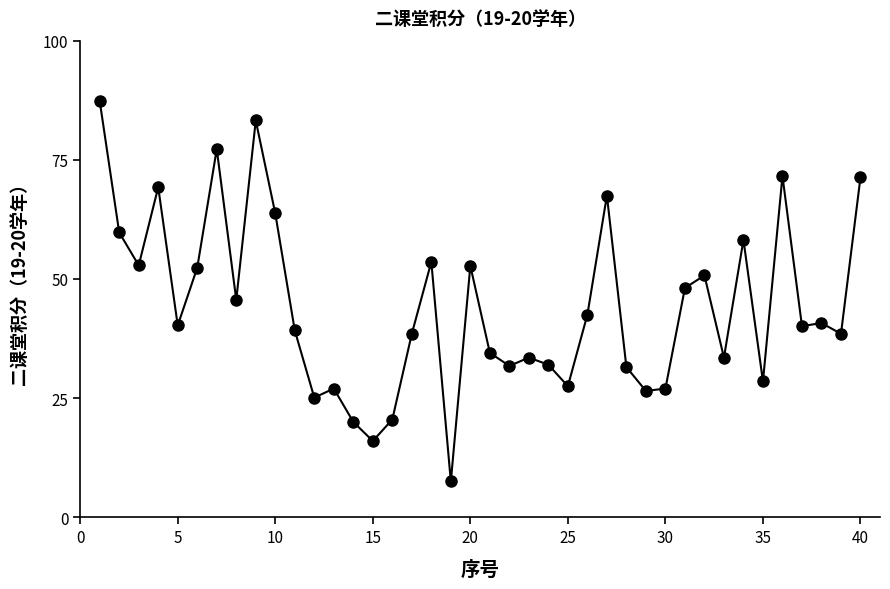

What is the value of the 39th point from the left?

38.5